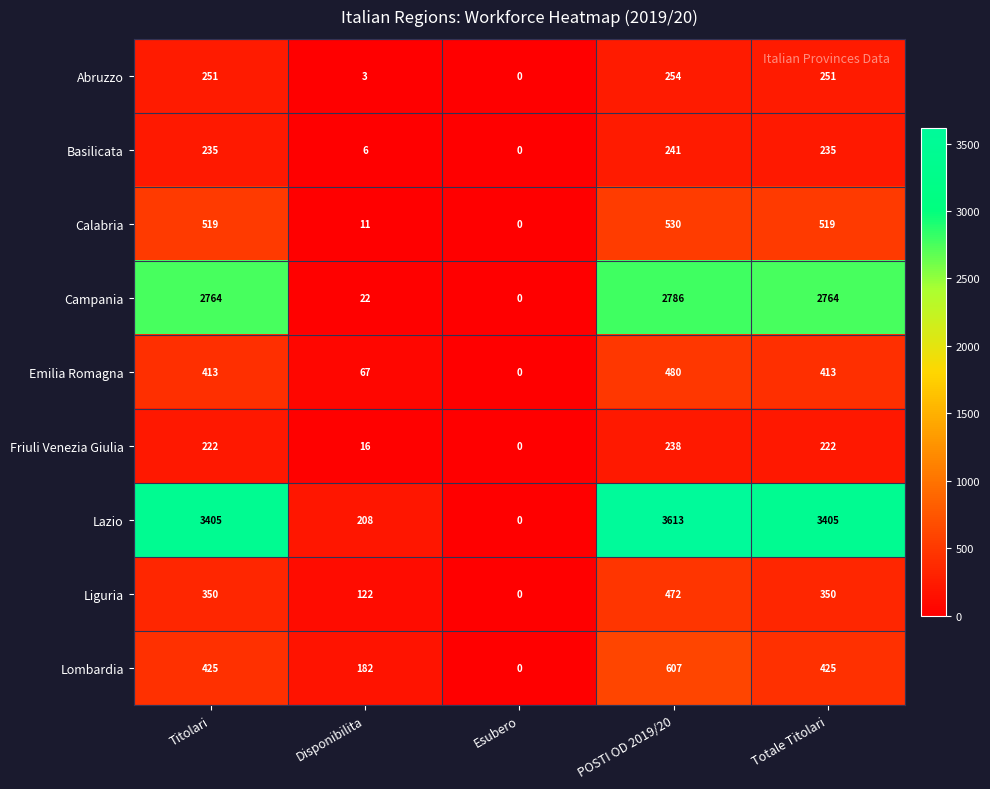

What is the difference between the maximum and minimum values in the Campania series?

2786